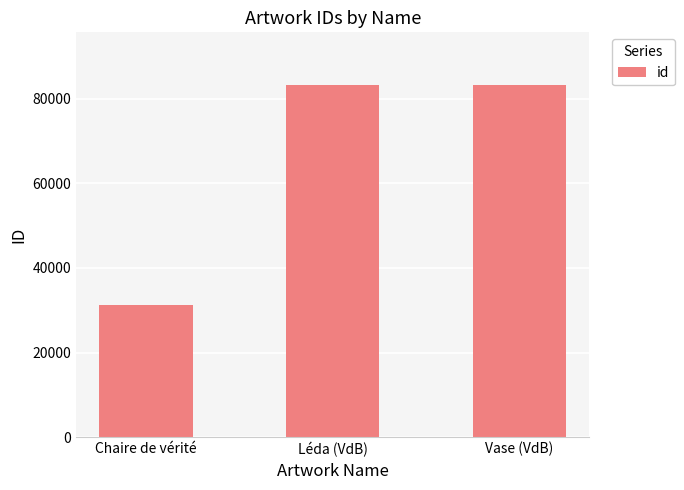

What is the sum of the values at Vase (VdB) and Léda (VdB)?

166365